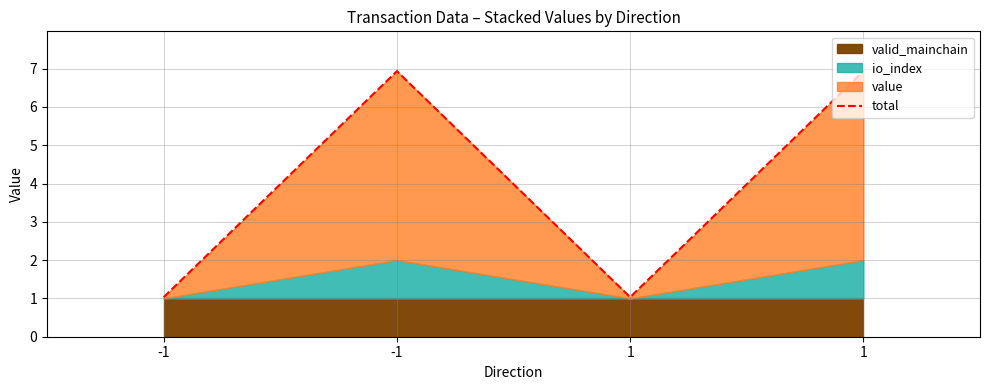

True or false: the data has more than 0 interior local peaks.

True